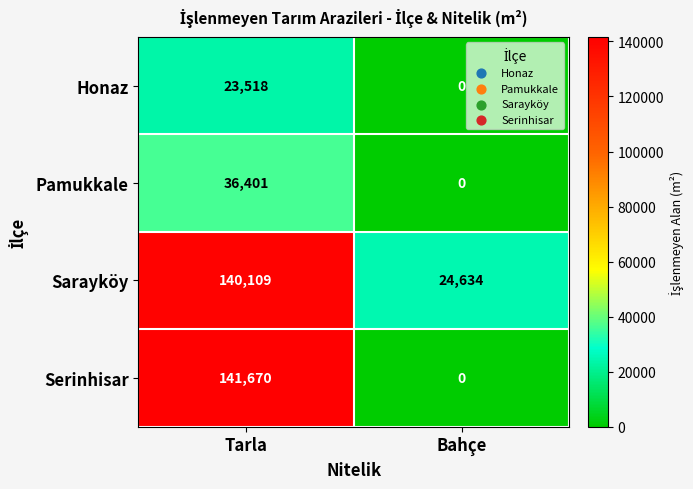

How many categories are shown in the chart?

2